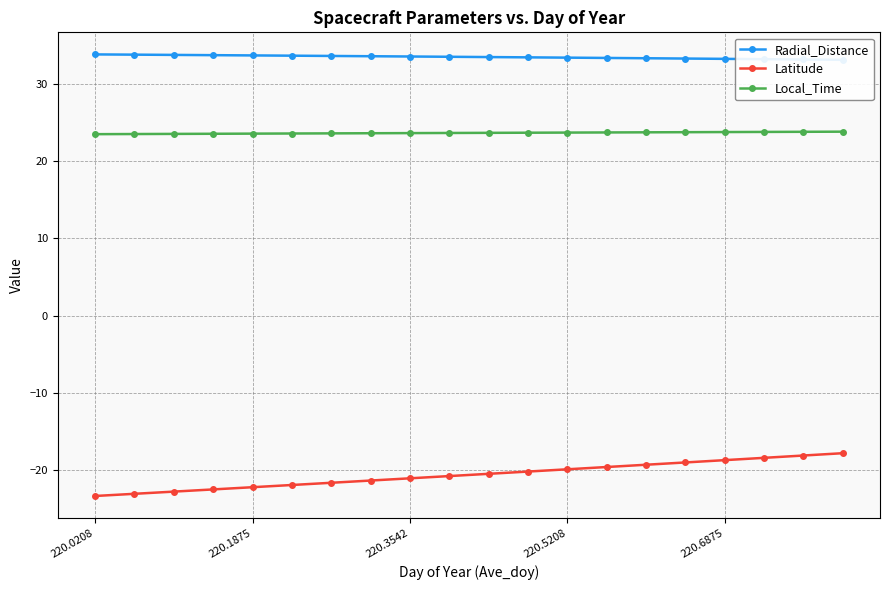

Is this an area chart (filled region under the line)?

No